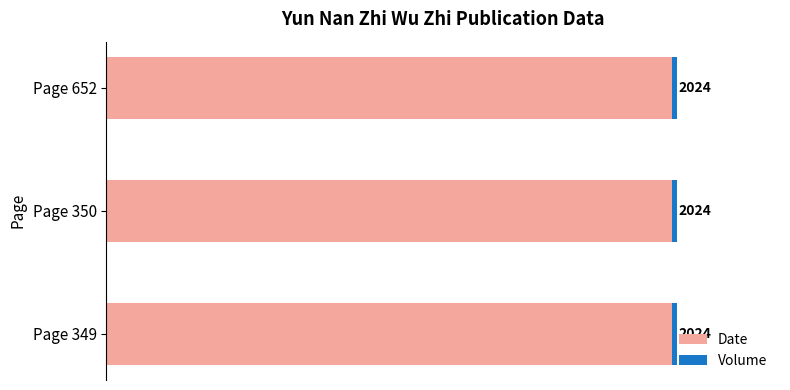

At how many categories does at least one series exceed 1325?

3